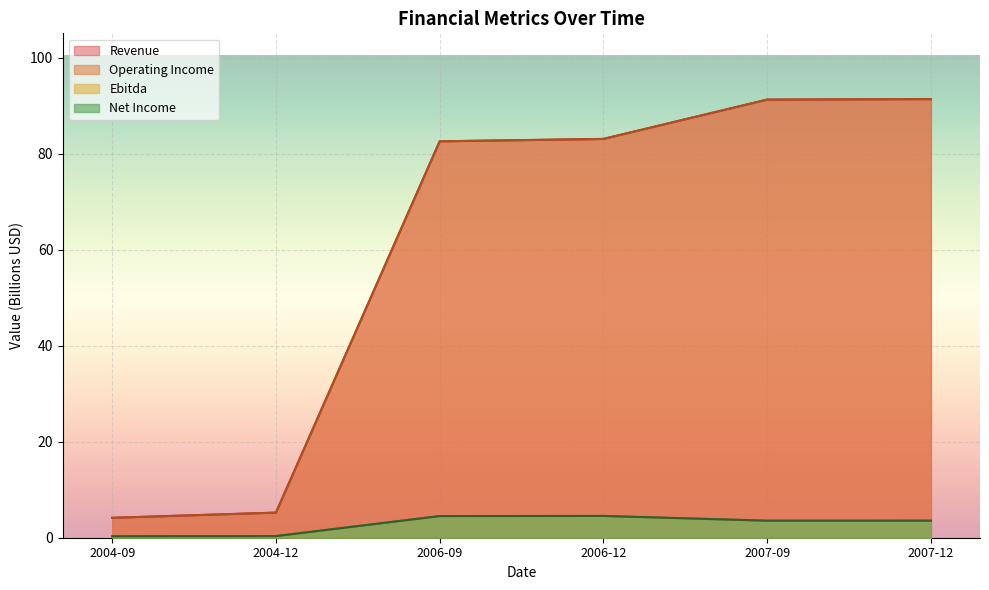

What is the spread (max minus min) of values at 2004-09?

3.8